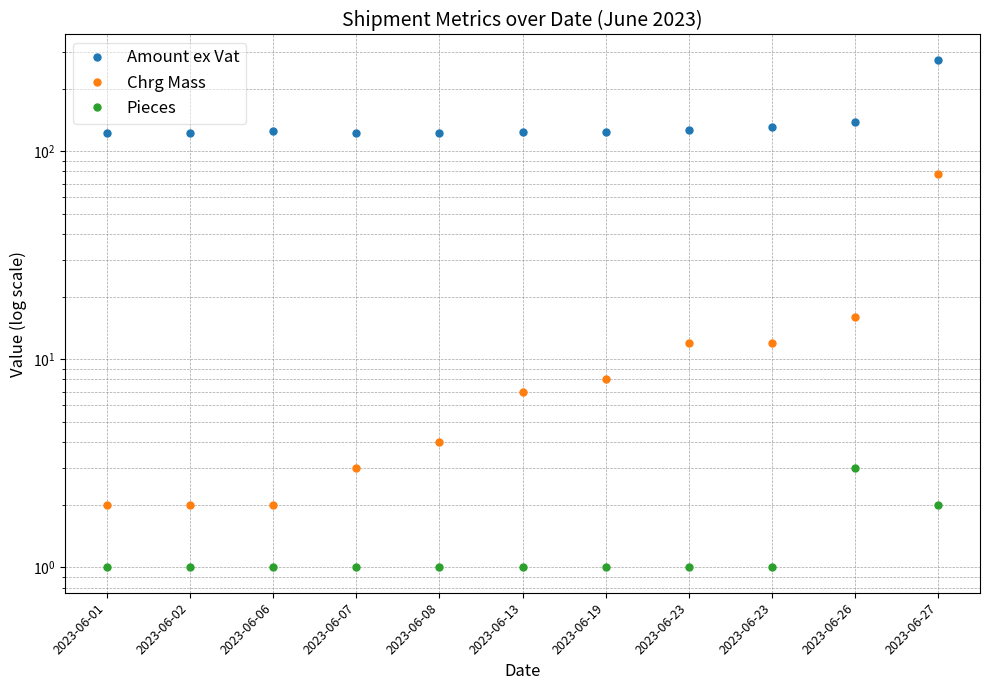

Does the chart display data point markers on the line(s)?

Yes